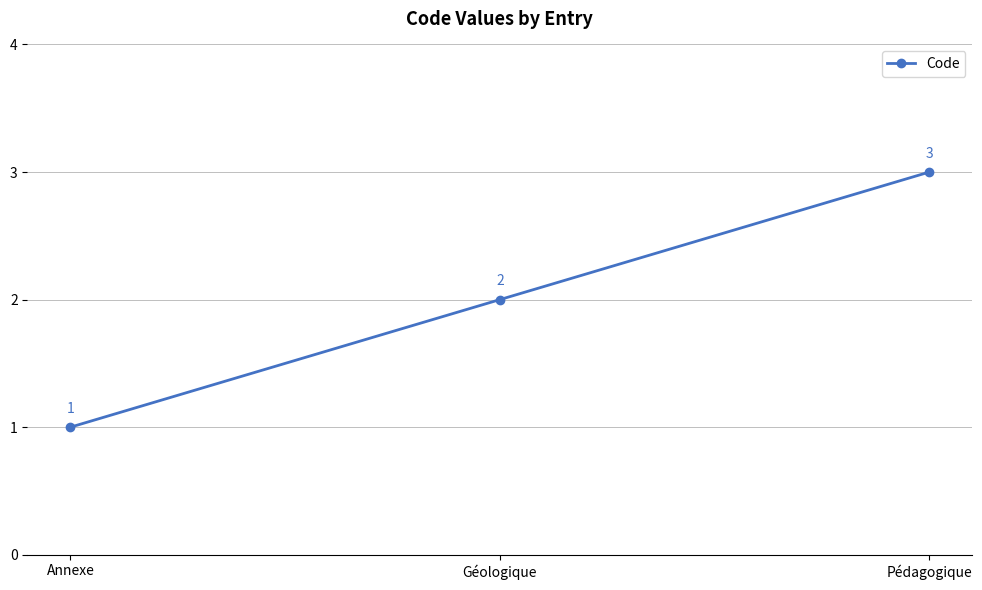

Reading left to right, extract all data points from this chart.

1	2	3